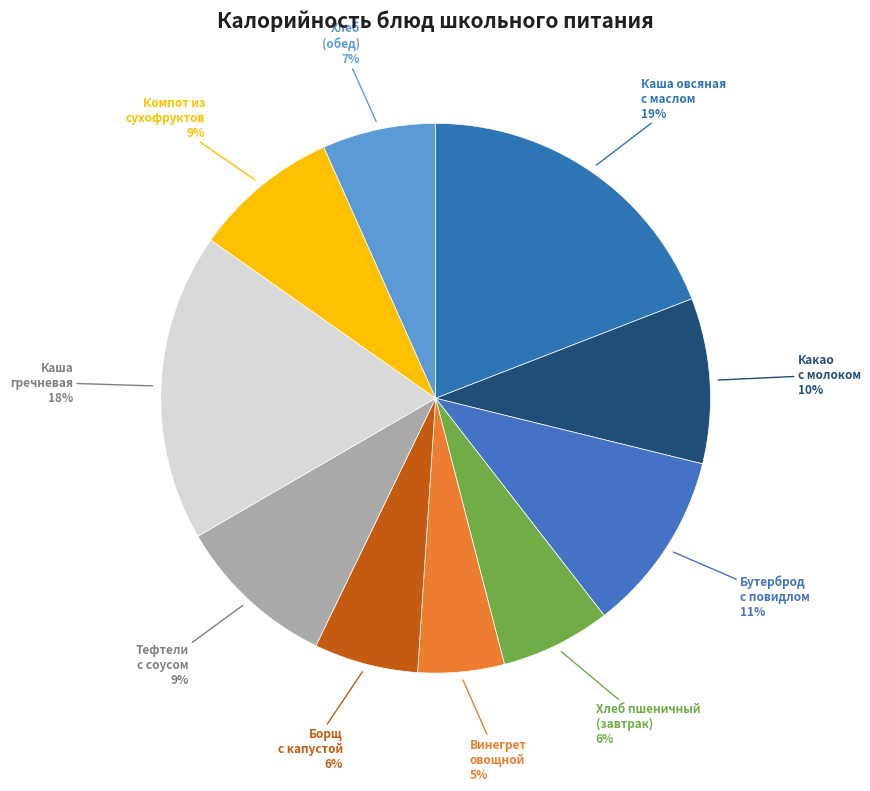

Which slice is the smallest?

Винегрет овощной